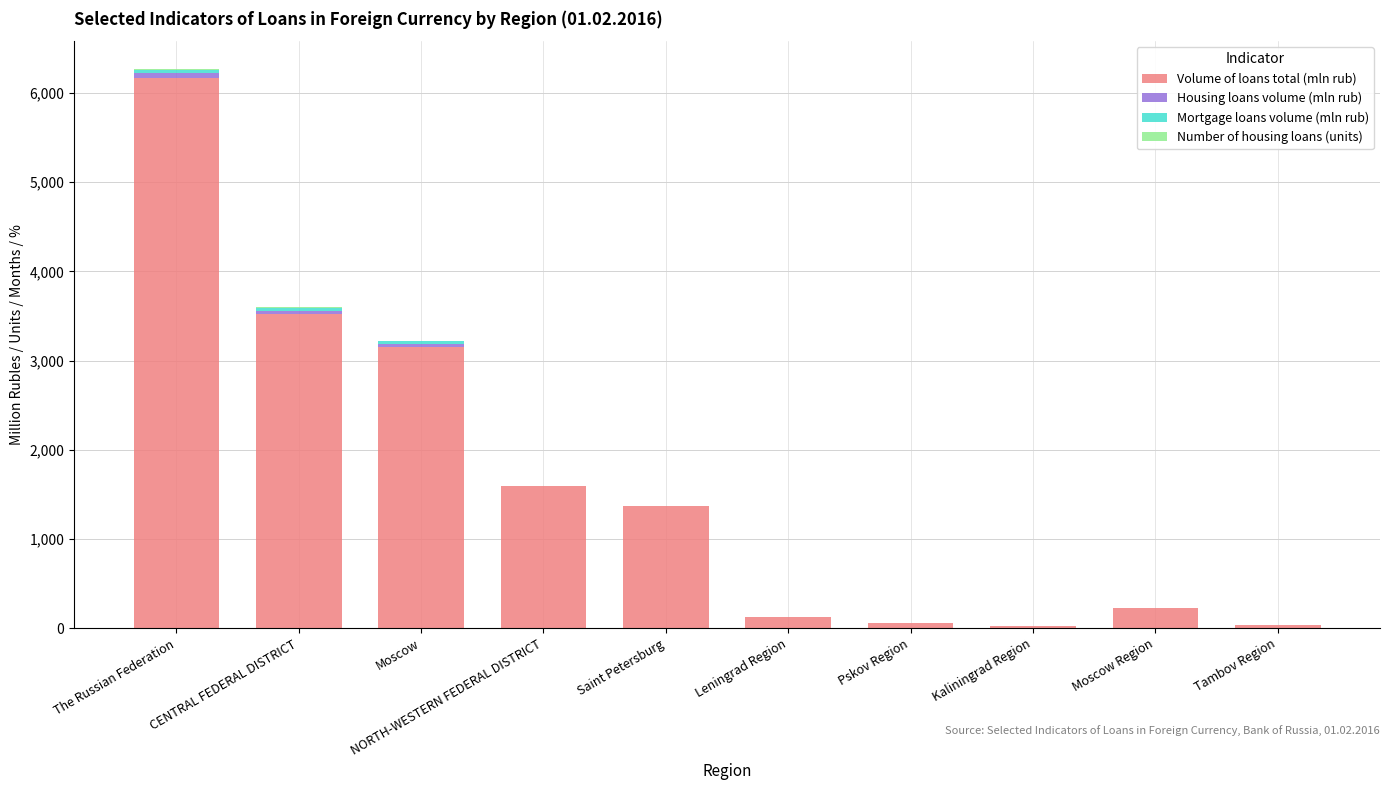

Where is Volume of loans total (mln rub) nearest to the value 3097?

Moscow